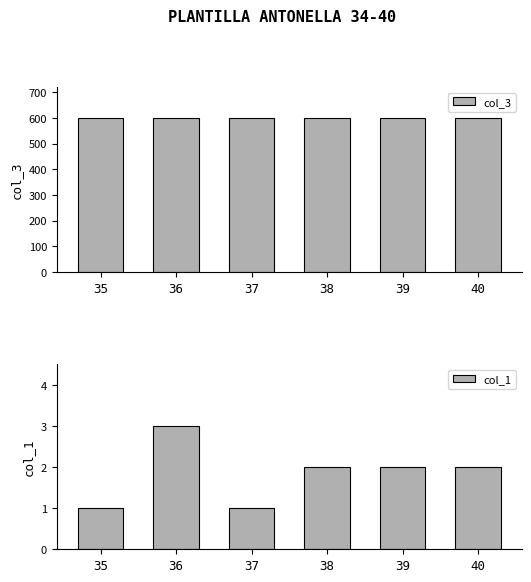

What are all the series names shown in the legend?

col_3, col_1